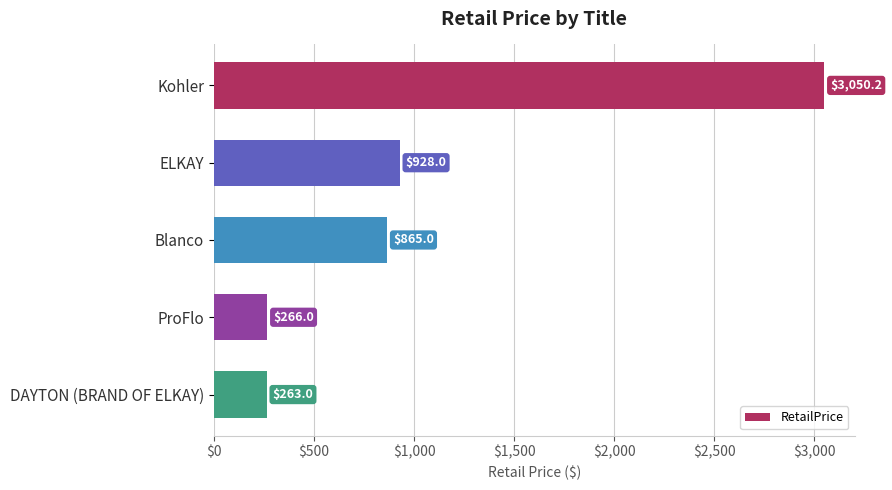

True or false: the data shows 2081.9 at Kohler.

False